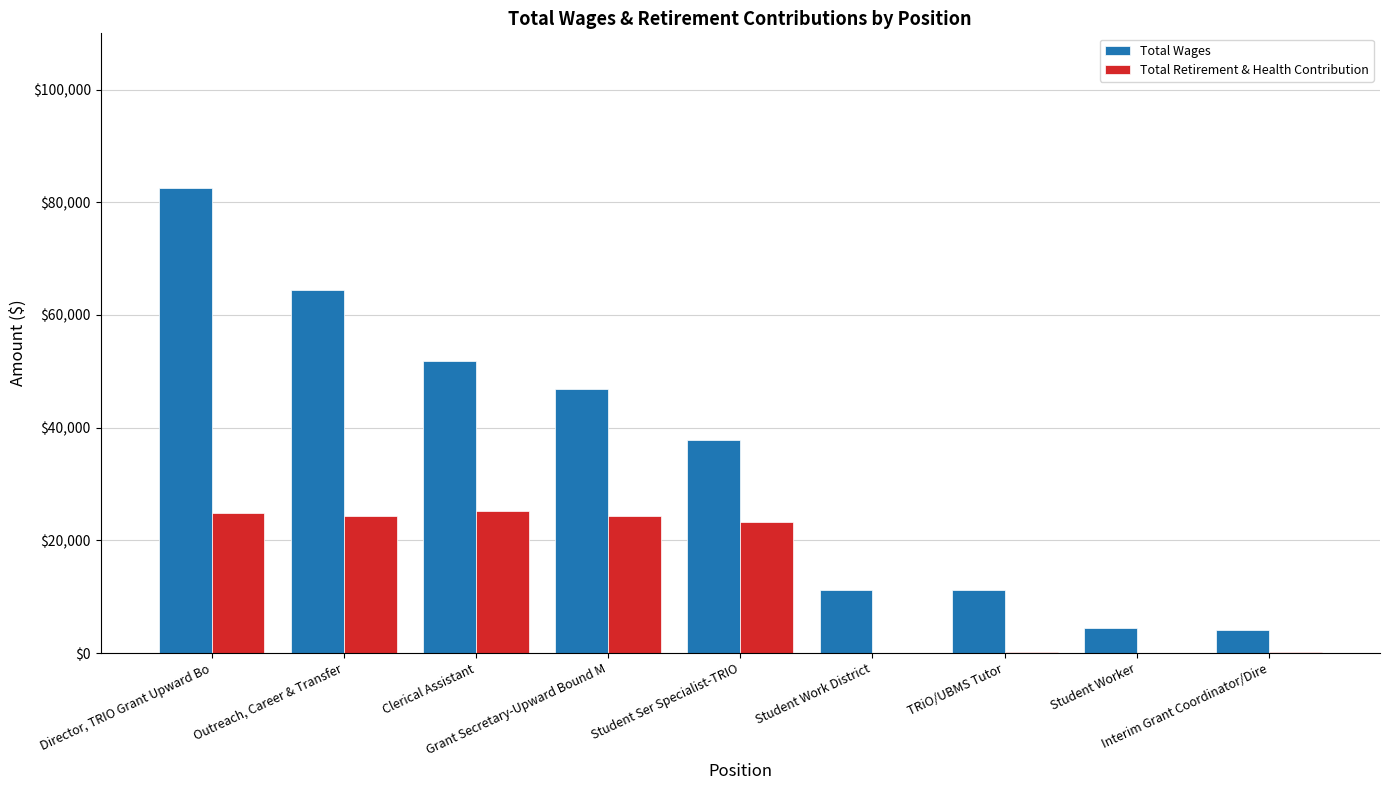

What is the maximum value shown in the chart?

82555